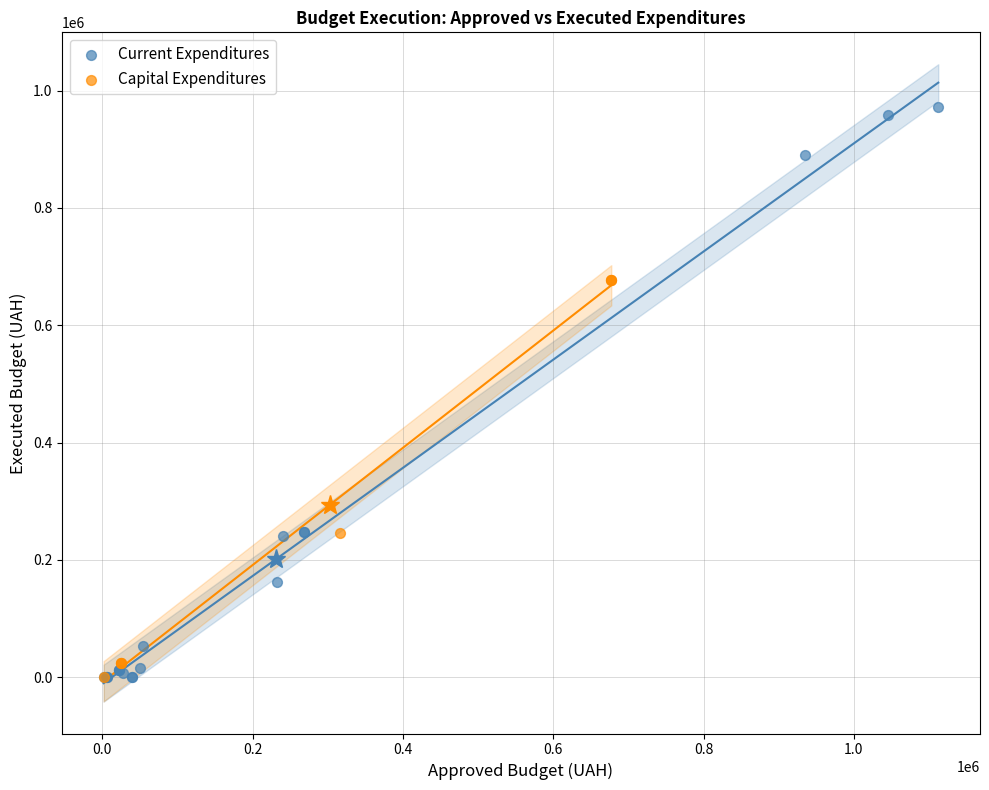

Which series has the largest Y range (max minus min)?

Current Expenditures